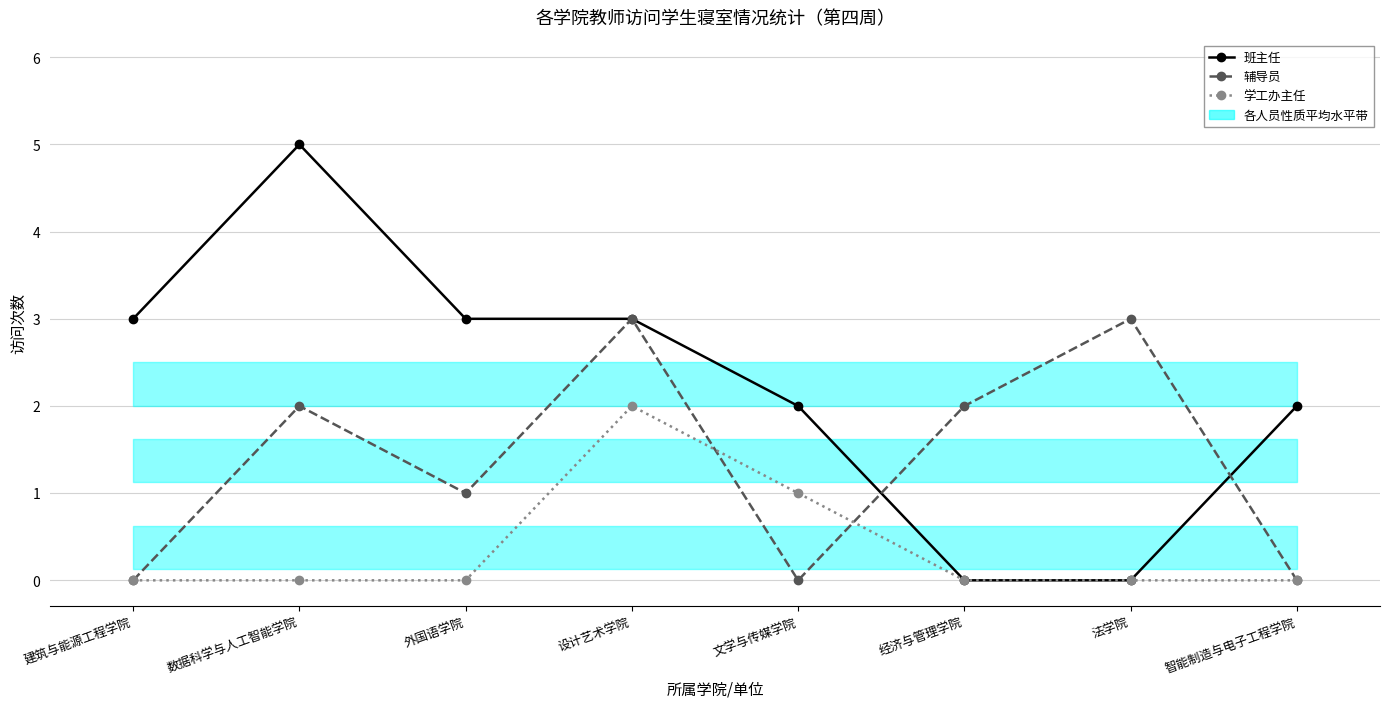

Rank the series by their average value, from lowest to highest.

学工办主任, 辅导员, 班主任